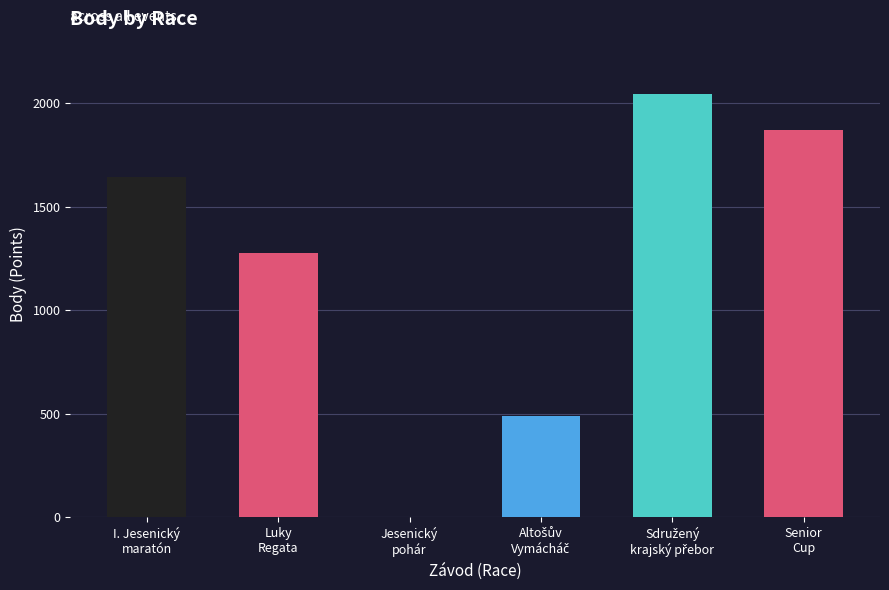

What is the difference between the second highest and second lowest values?

1381